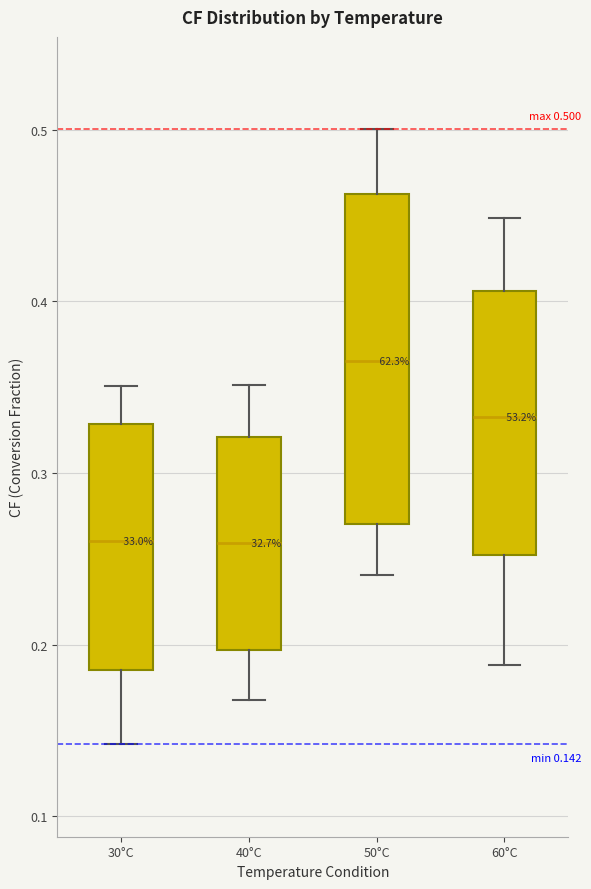

Comparing the boxes themselves (not the whiskers), which one is the tallest?

50°C